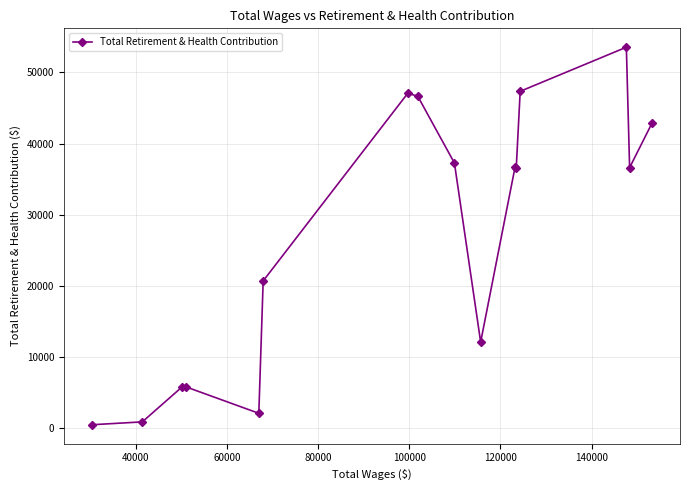

What is the greatest value displayed?

53560